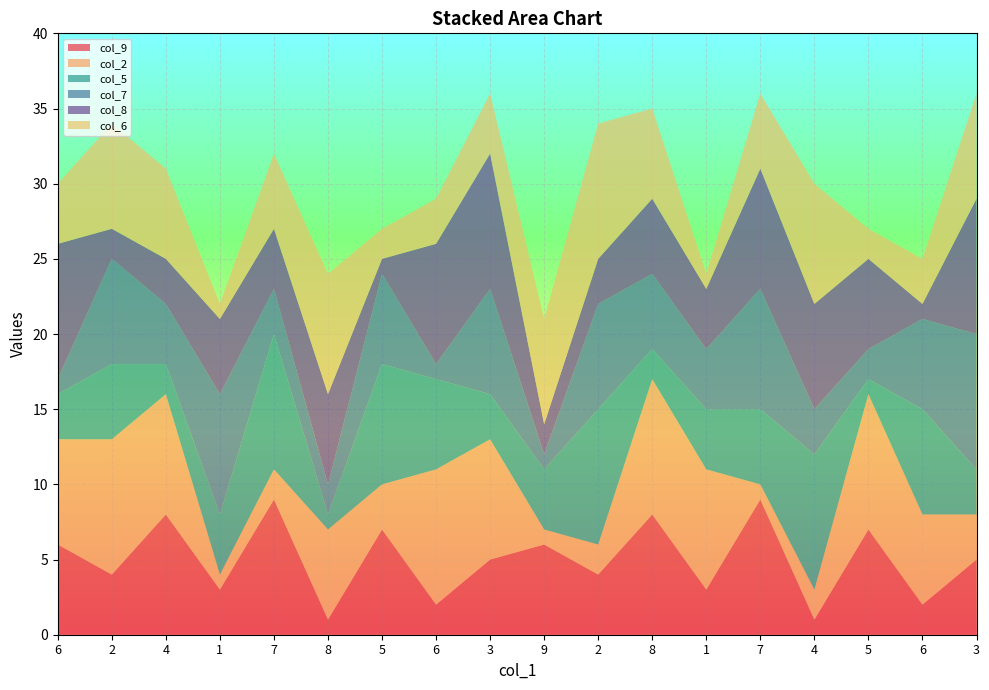

Reading right to left, what are all the values shown in this chart?

col_9: 3=5	6=2	5=7	4=1	7=9	1=3	8=8	2=4	9=6	3=5	6=2	5=7	8=1	7=9	1=3	4=8	2=4	6=6
col_2: 3=3	6=6	5=9	4=2	7=1	1=8	8=9	2=2	9=1	3=8	6=9	5=3	8=6	7=2	1=1	4=8	2=9	6=7
col_5: 3=3	6=7	5=1	4=9	7=5	1=4	8=2	2=9	9=4	3=3	6=6	5=8	8=1	7=9	1=4	4=2	2=5	6=3
col_7: 3=9	6=6	5=2	4=3	7=8	1=4	8=5	2=7	9=1	3=7	6=1	5=6	8=2	7=3	1=8	4=4	2=7	6=1
col_8: 3=9	6=1	5=6	4=7	7=8	1=4	8=5	2=3	9=2	3=9	6=8	5=1	8=6	7=4	1=5	4=3	2=2	6=9
col_6: 3=7	6=3	5=2	4=8	7=5	1=1	8=6	2=9	9=7	3=4	6=3	5=2	8=8	7=5	1=1	4=6	2=7	6=4